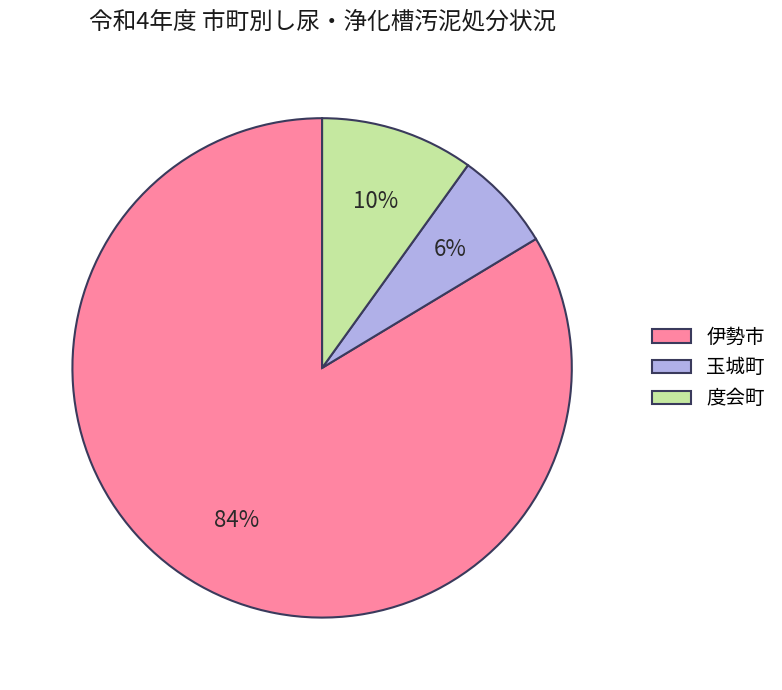

Is there a majority slice in this chart?

Yes